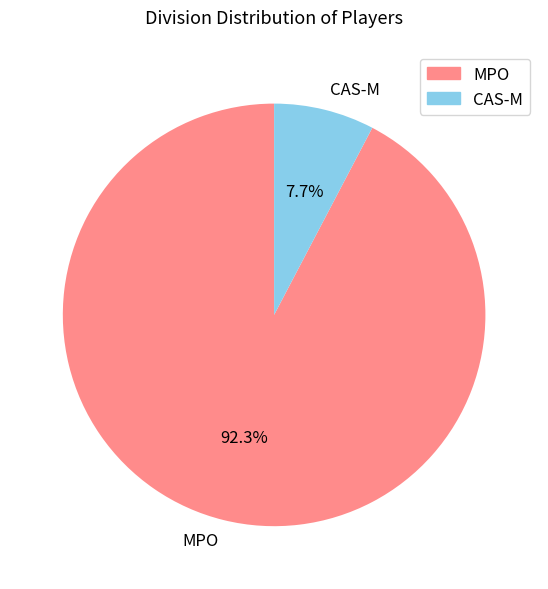

Which category accounts for the majority?

MPO